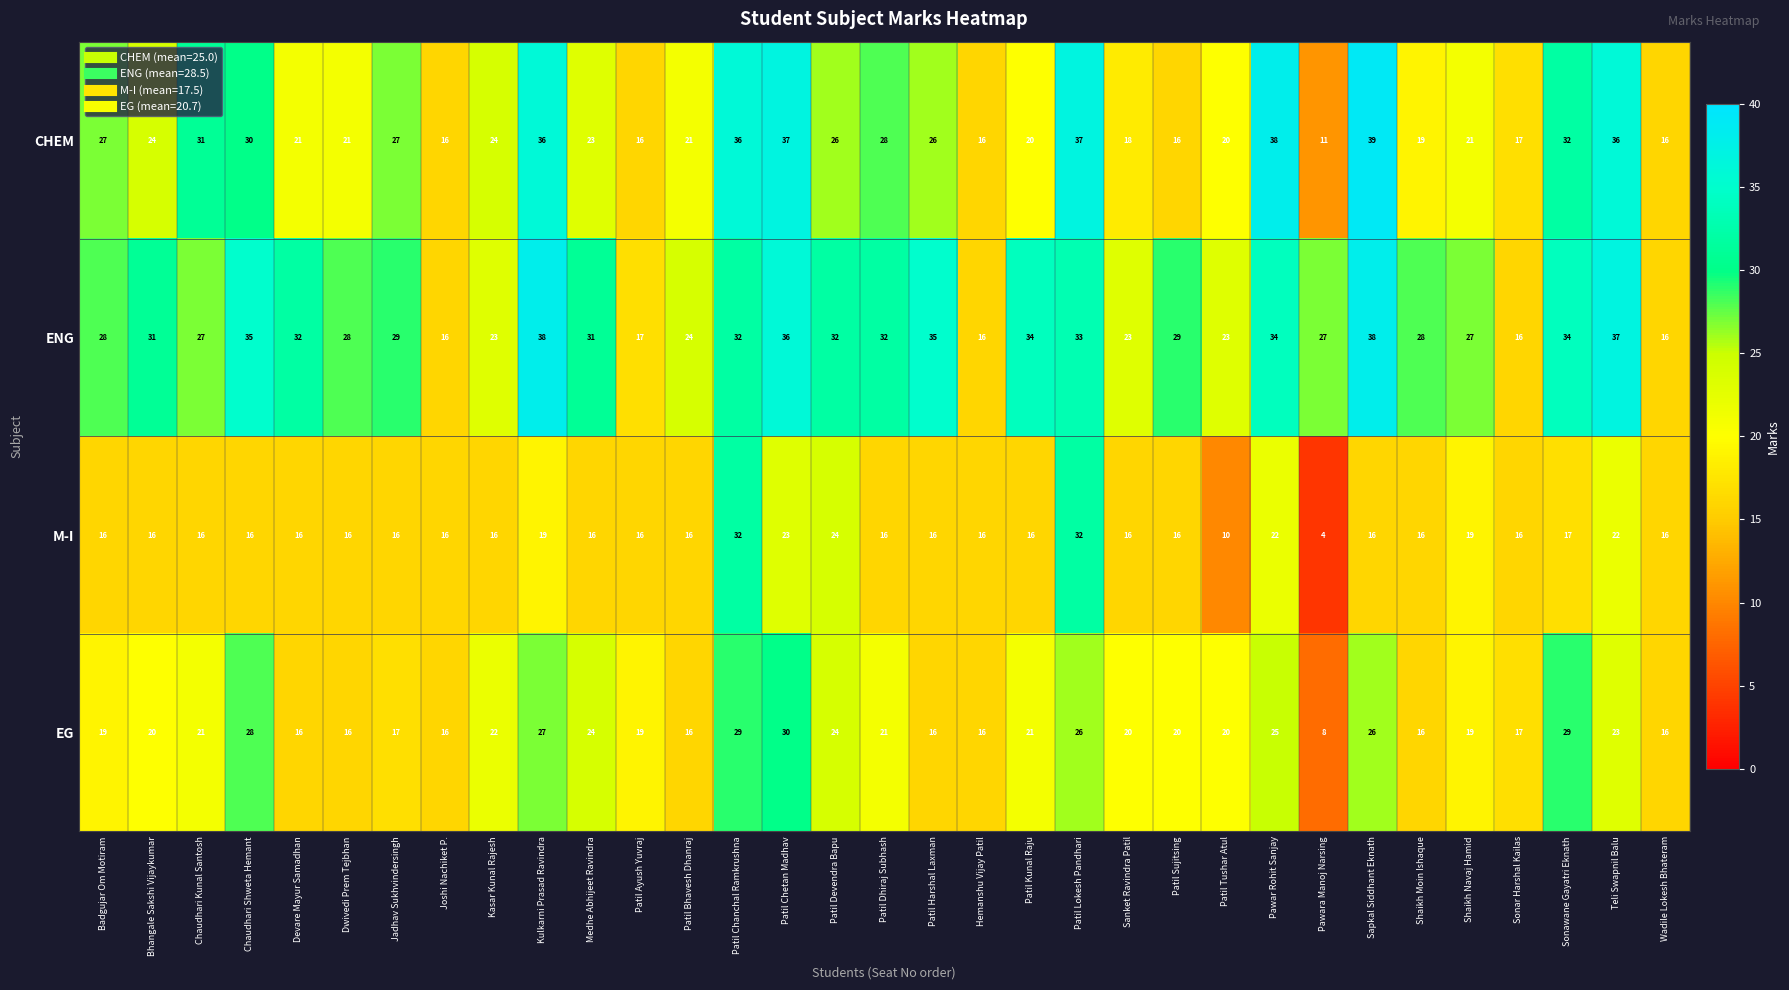

At which label does ENG first exceed 29?

Bhangale Sakshi Vijaykumar